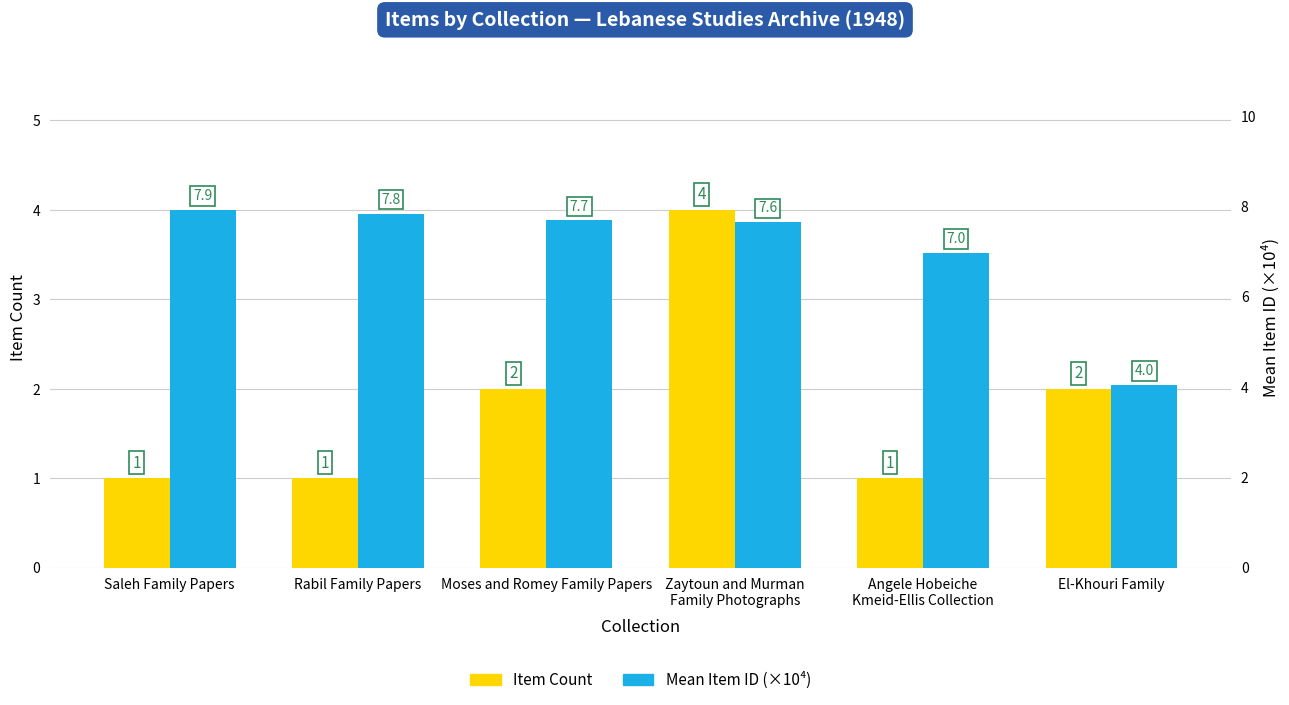

How many Item Count values are between 1 and 2?

5